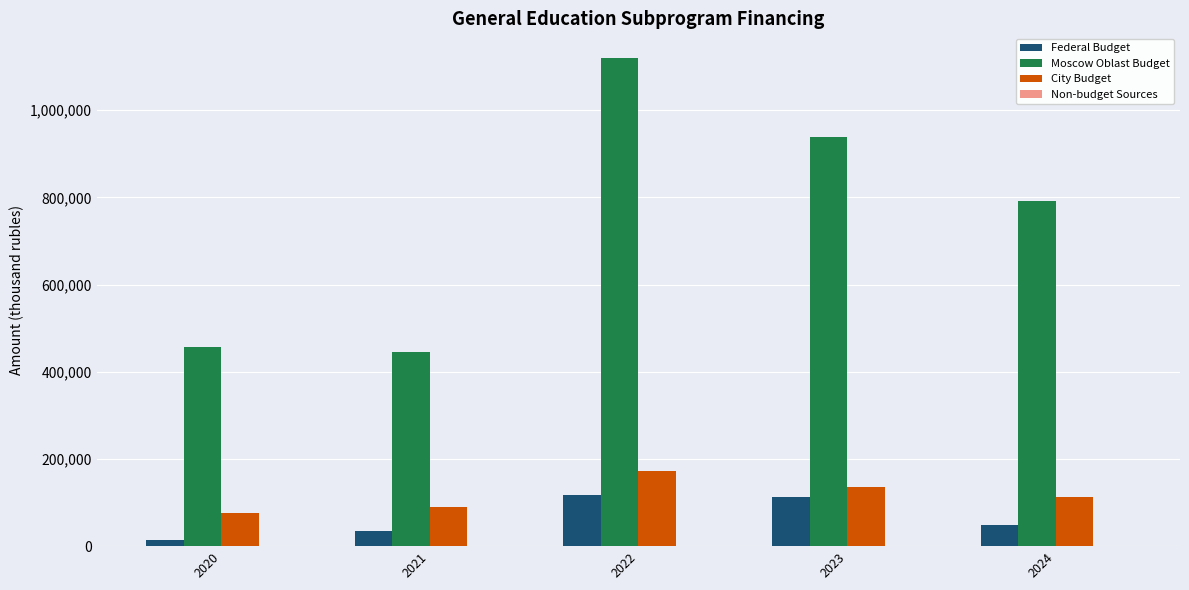

Reading right to left, what are all the values shown in this chart?

Federal Budget: 2024=47908.6	2023=111876.8	2022=118014.5	2021=34247.7	2020=14088.3
Moscow Oblast Budget: 2024=790889.4	2023=938022.2	2022=1120095.1	2021=446081.0	2020=455914.7
City Budget: 2024=111909.3	2023=136331.5	2022=172208.9	2021=90128.1	2020=76983.8